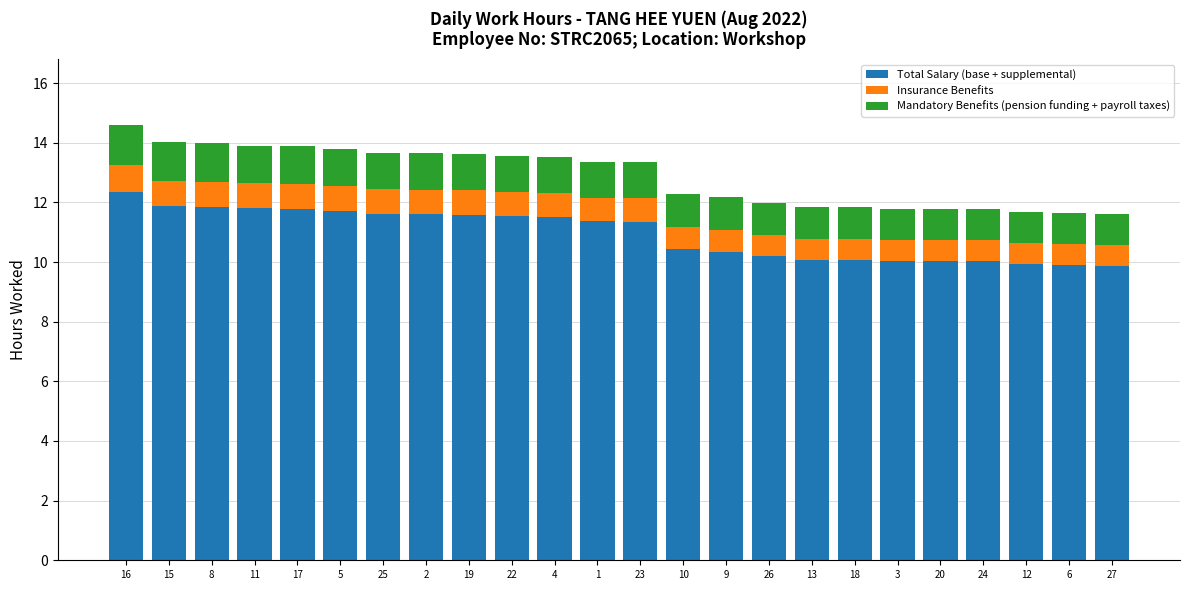

True or false: Total Salary (base + supplemental) has a value of 11.6 at 25.

True